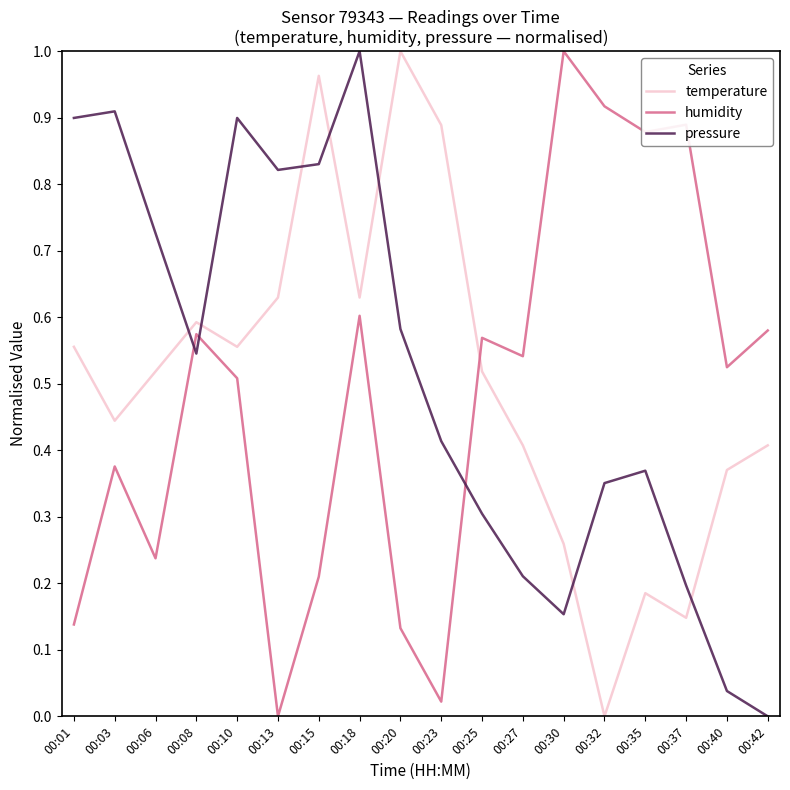

How many lines are shown in the chart?

3